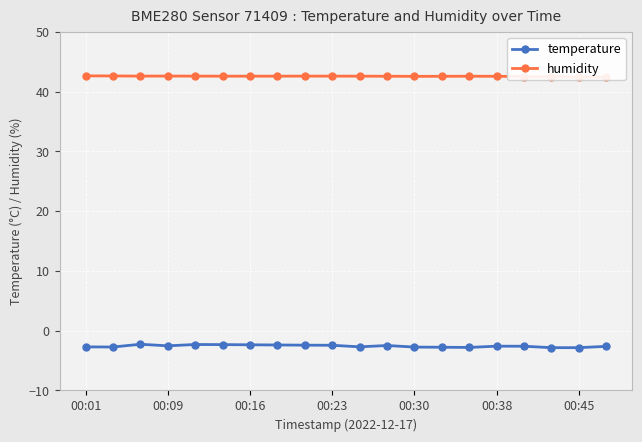

True or false: temperature has a value of -2.8 at 00:45.

True